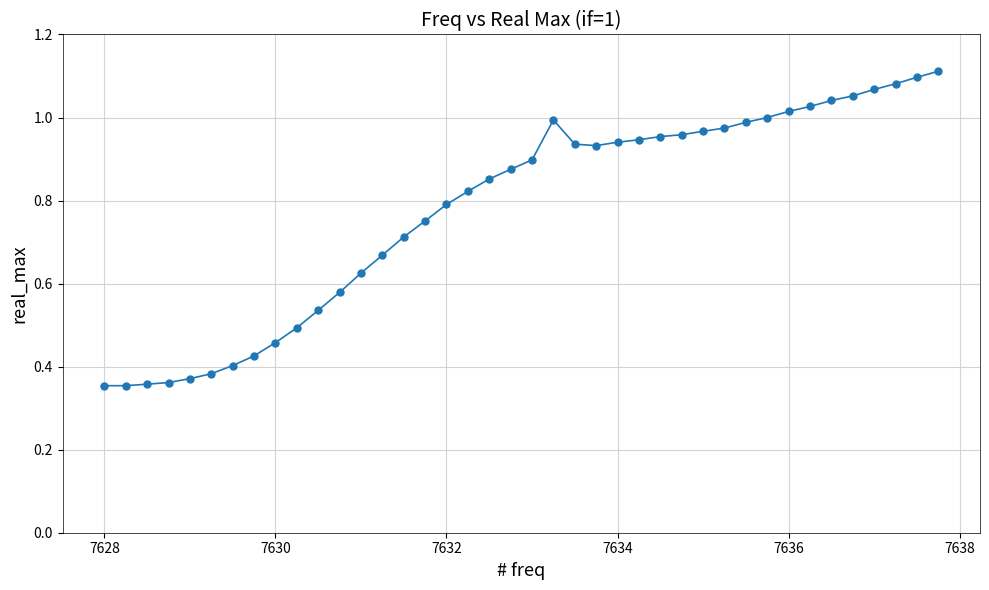

What is the sum of all values?

31.2